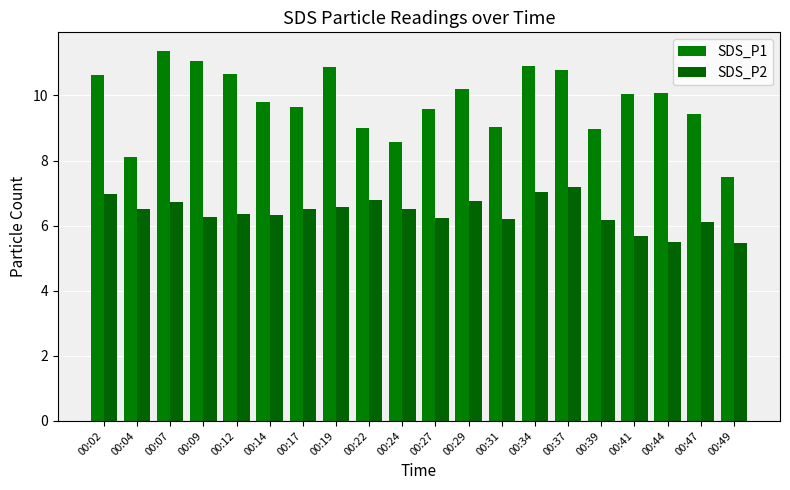

How many bars are there in total?

40